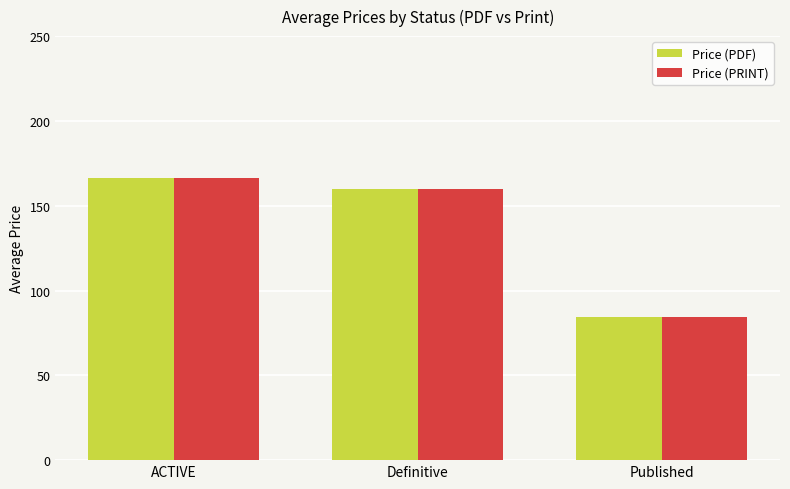

How many groups of bars are there?

3